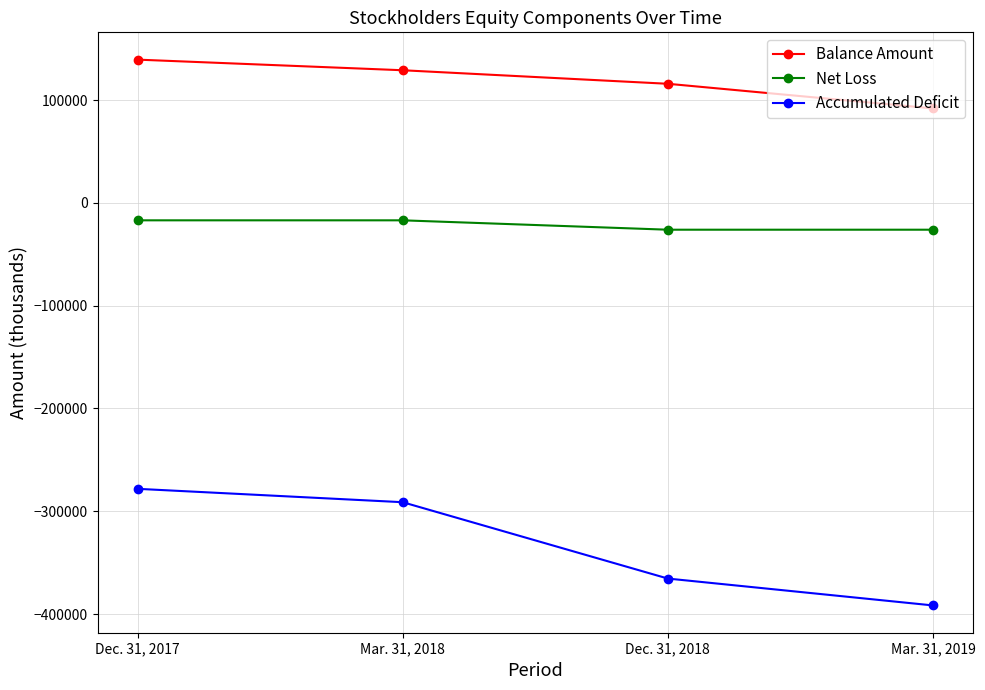

Reading left to right, what are all the values shown in this chart?

Balance Amount: Dec. 31, 2017=139312	Mar. 31, 2018=128975	Dec. 31, 2018=115813	Mar. 31, 2019=91841
Net Loss: Dec. 31, 2017=-17019	Mar. 31, 2018=-17019	Dec. 31, 2018=-26144	Mar. 31, 2019=-26144
Accumulated Deficit: Dec. 31, 2017=-278214	Mar. 31, 2018=-291233	Dec. 31, 2018=-365512	Mar. 31, 2019=-391656